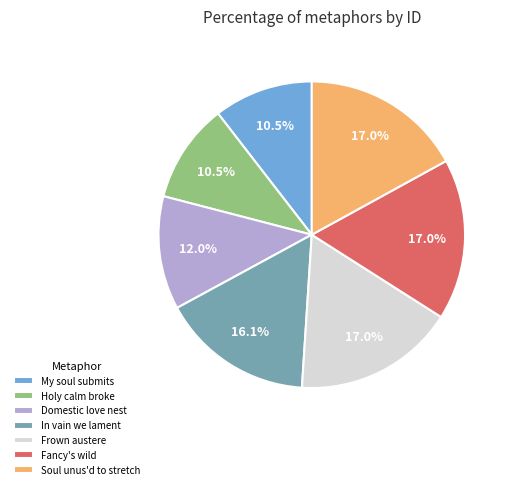

Approximately how many times larger is the value at Holy calm broke compared to Frown austere?

0.6